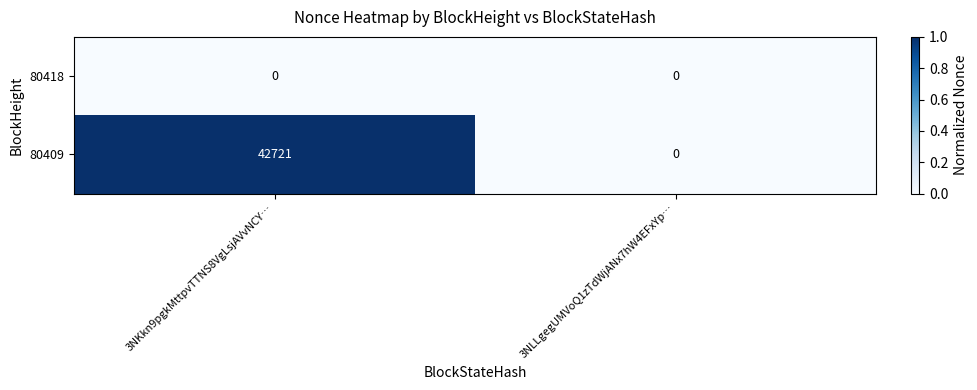

At which category is the sum across all series the highest?

3NKkn9pgkMttpvTTNS8VgLsjAVvNCY…